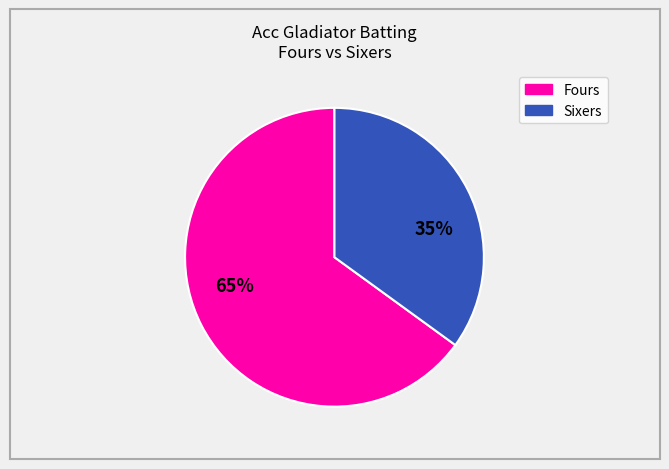

How many segments does this pie chart have?

2